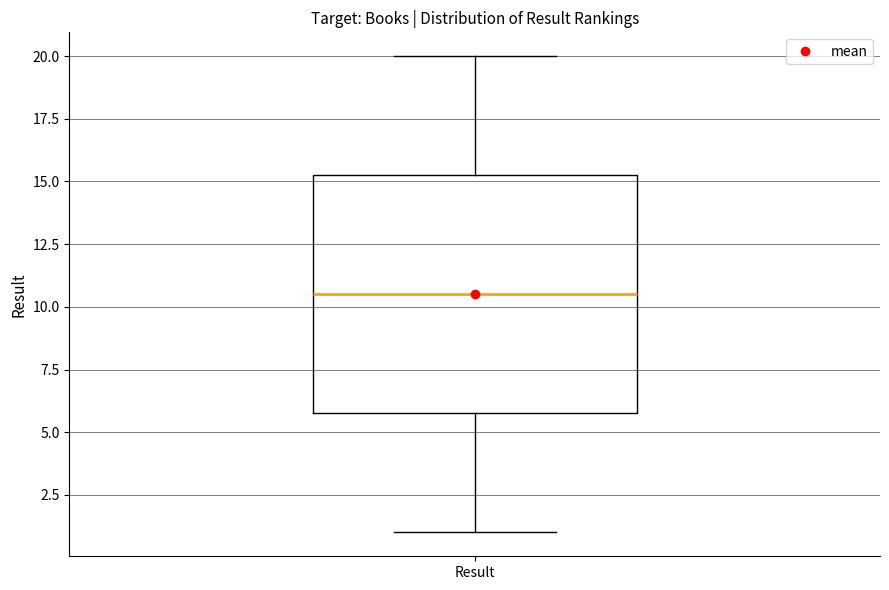

Where does the lower whisker of the box for Result end on the y-axis? The values are not printed on the chart, so give them approximately, as read against the axis.

1.0